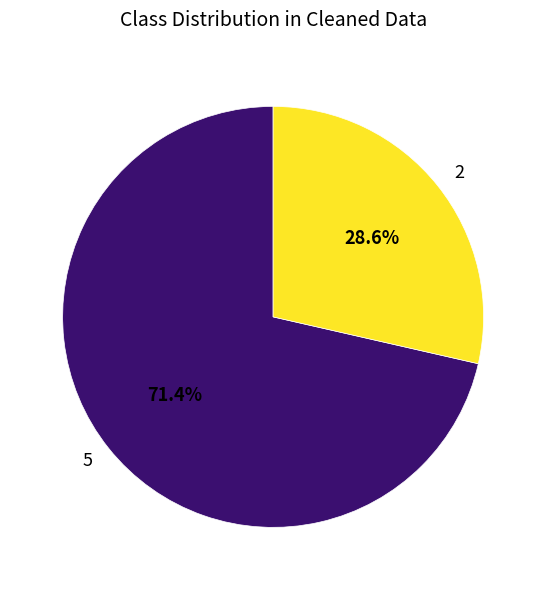

To the nearest percent, what percentage of the pie is 2?

29%